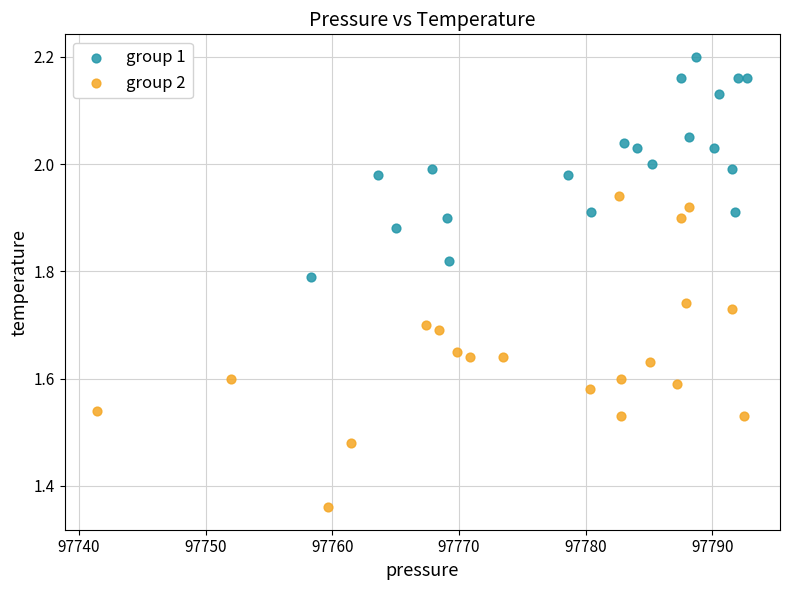

Which series has the widest spread of Y values?

group 2